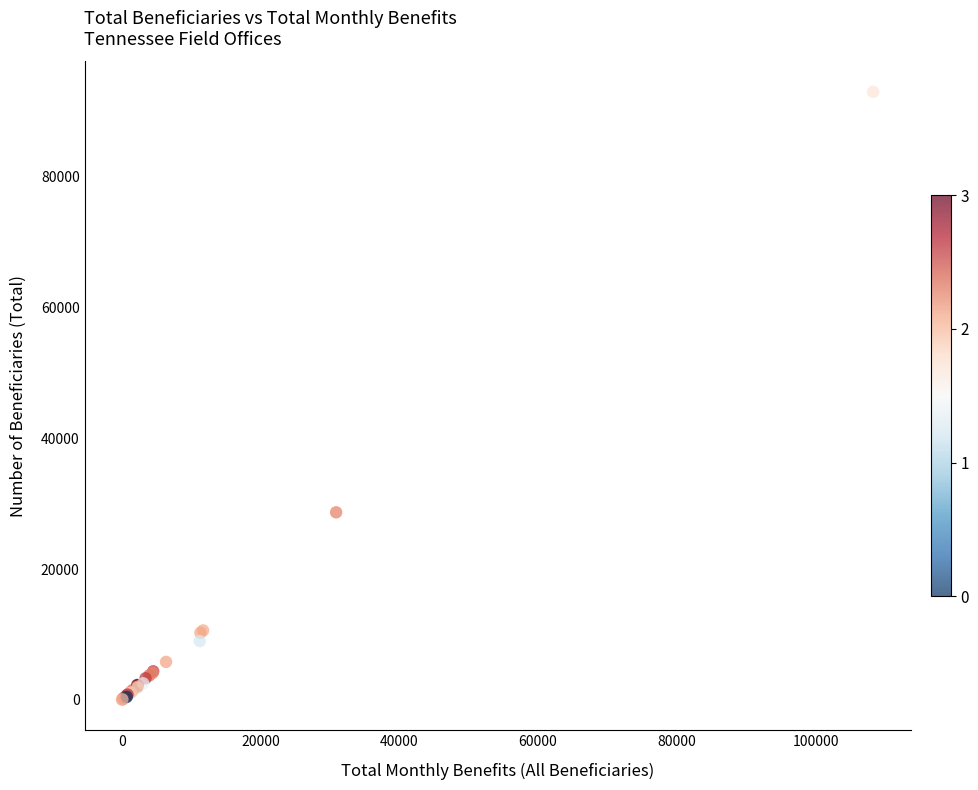

What Y value in the scatter plot is closest to 46522?

28695